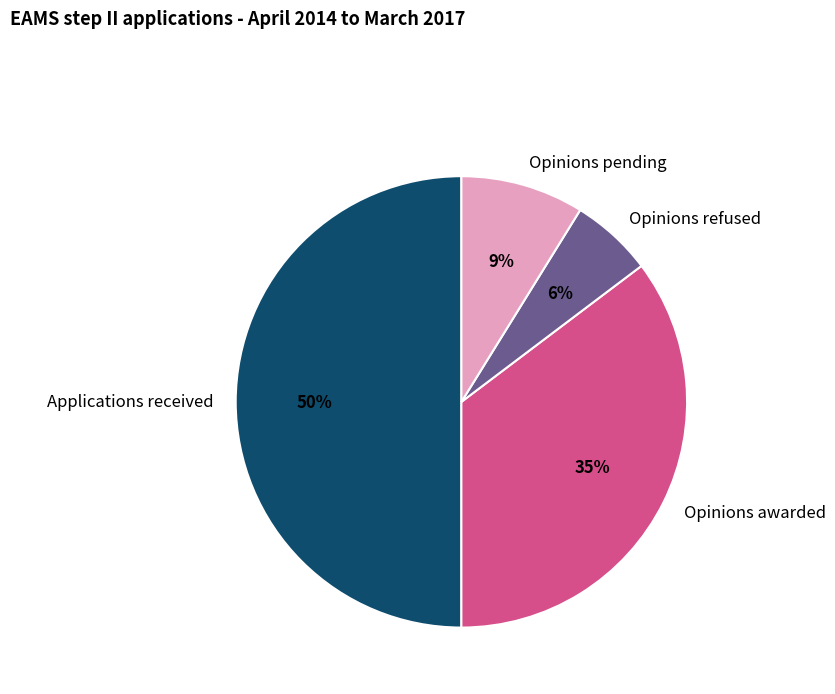

Rank the categories by value from lowest to highest.

Opinions refused, Opinions pending, Opinions awarded, Applications received